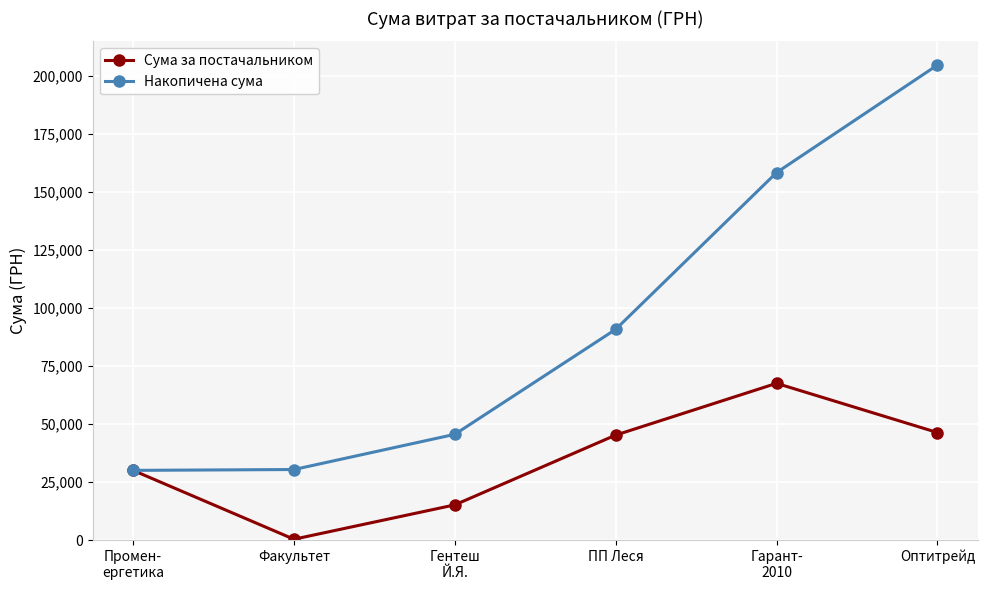

At which label does Накопичена сума first exceed 90746?

ПП Леся